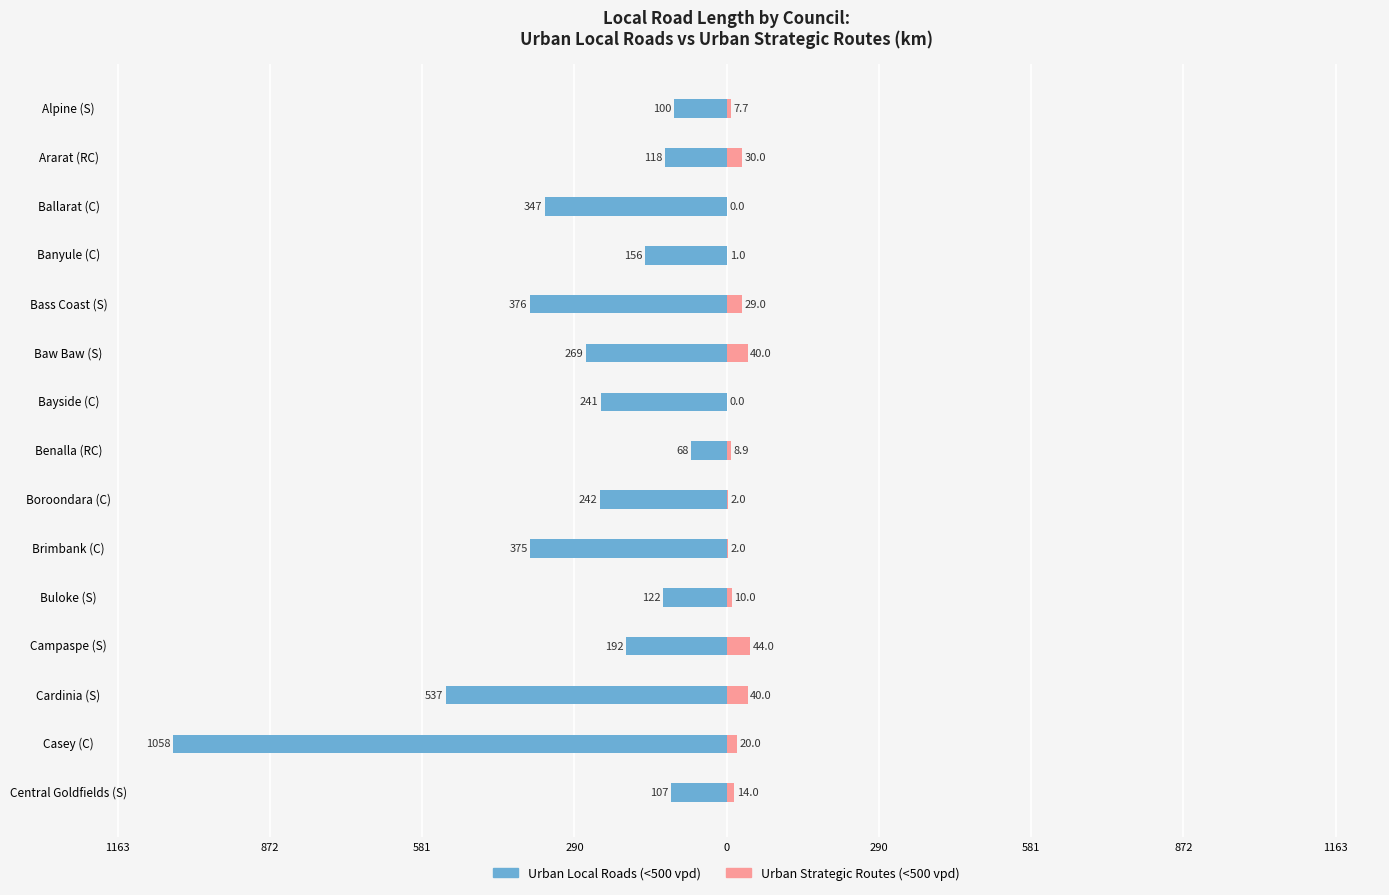

How many values in the Urban Local Roads (<500 vpd) series are below -241?

7